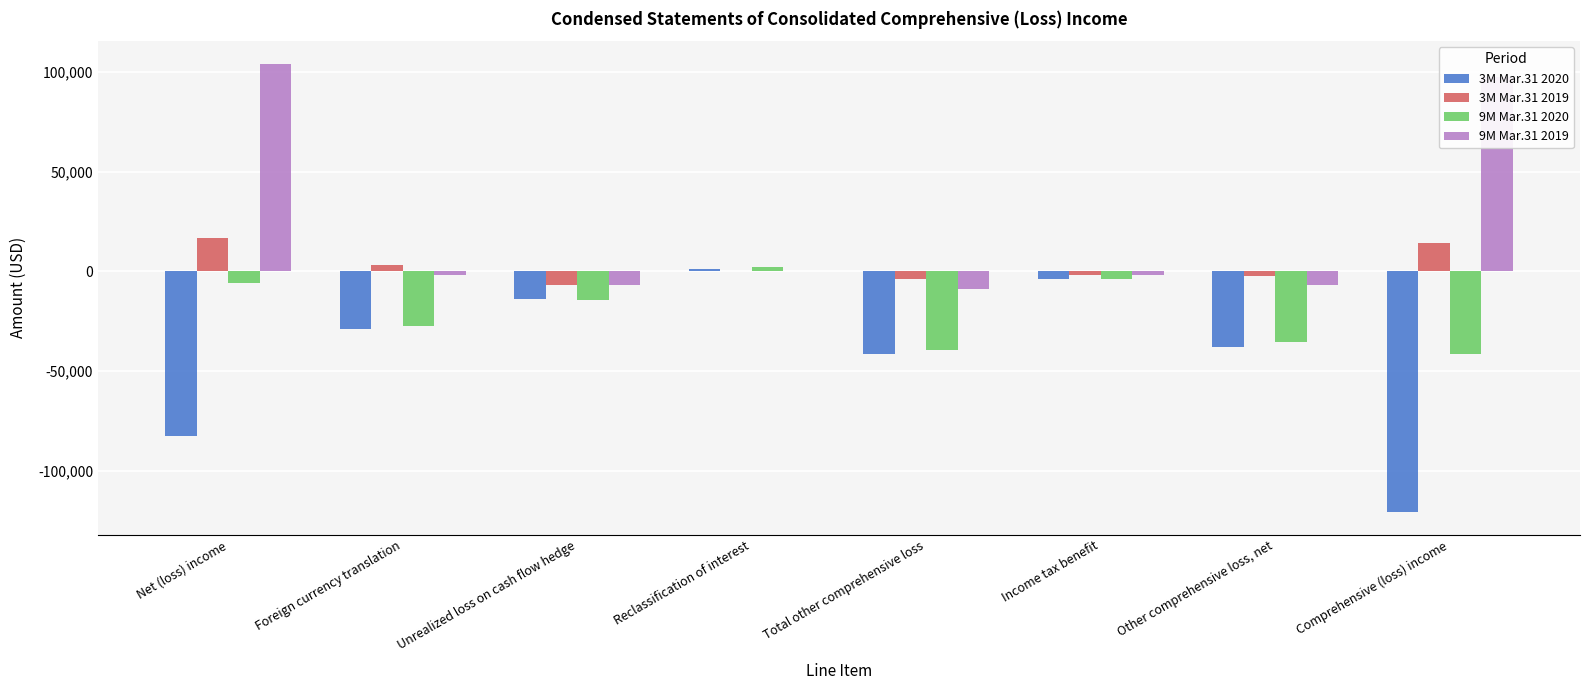

Which series has the largest total across all categories?

9M Mar.31 2019